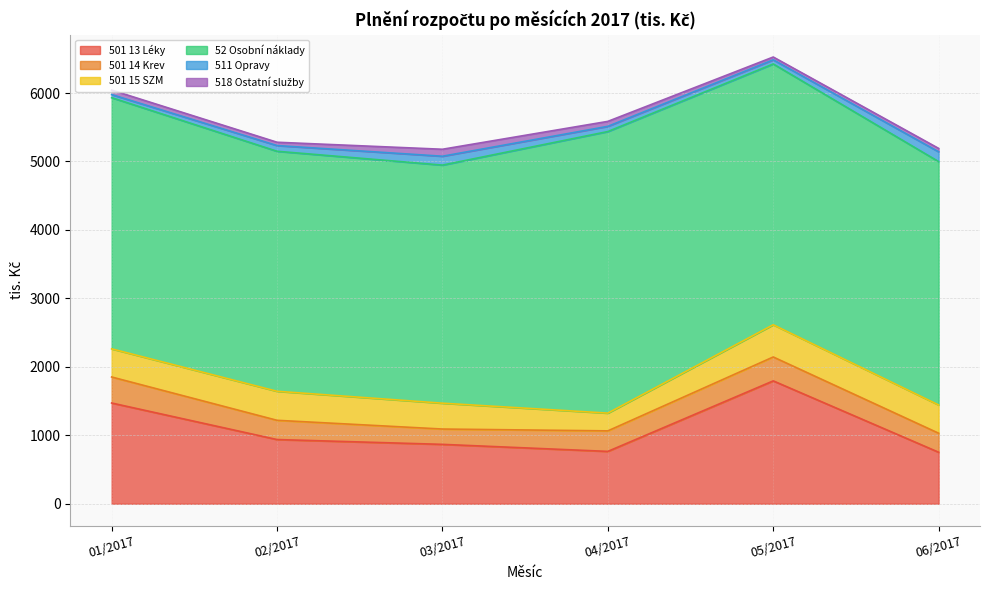

What position from the right is 02/2017?

5